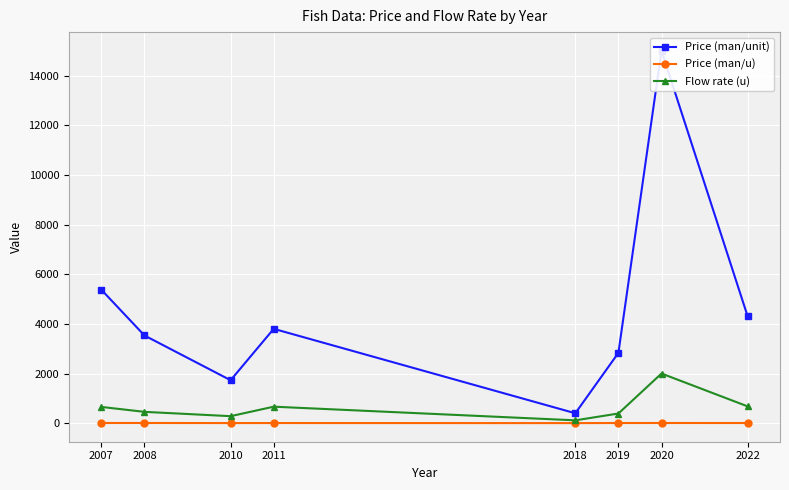

How many interior local peaks does the Price (man/unit) series have?

2